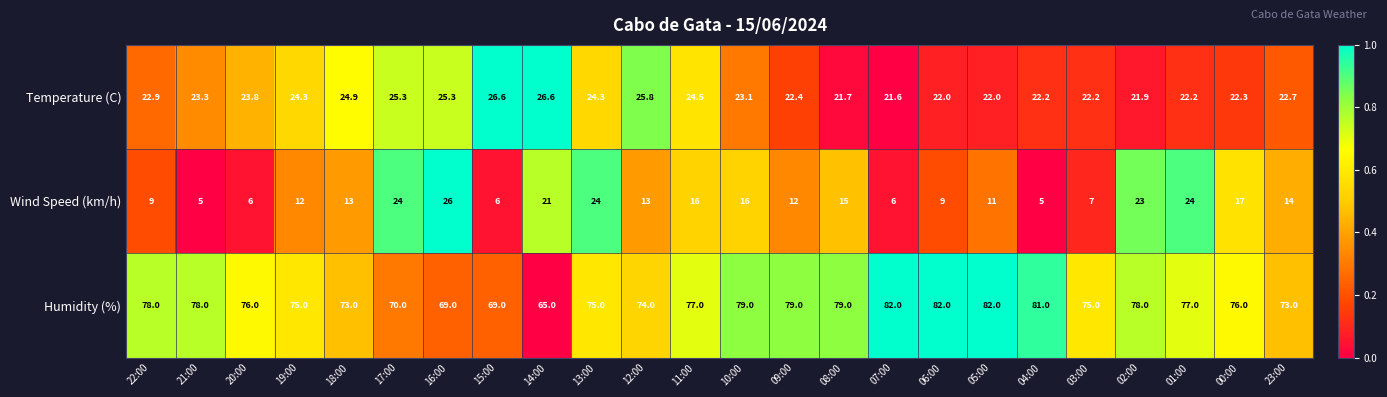

Which series changed the most between 14:00 and 00:00?

Humidity (%)